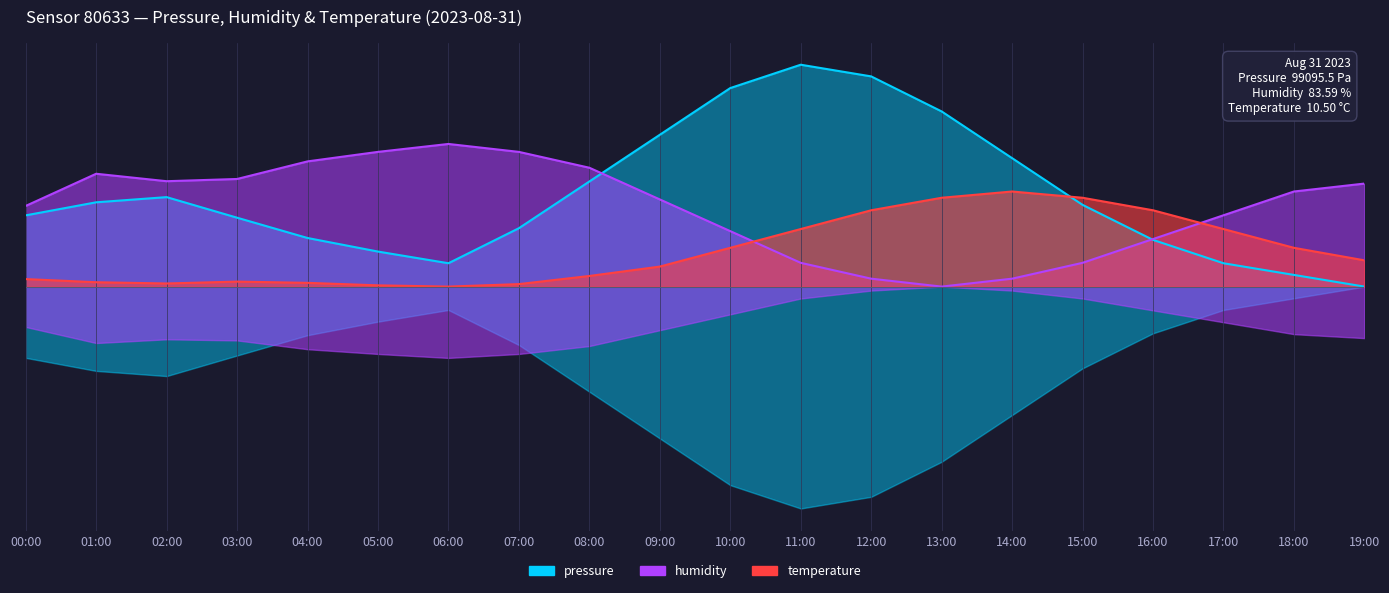

Which series has the largest total across all categories?

pressure